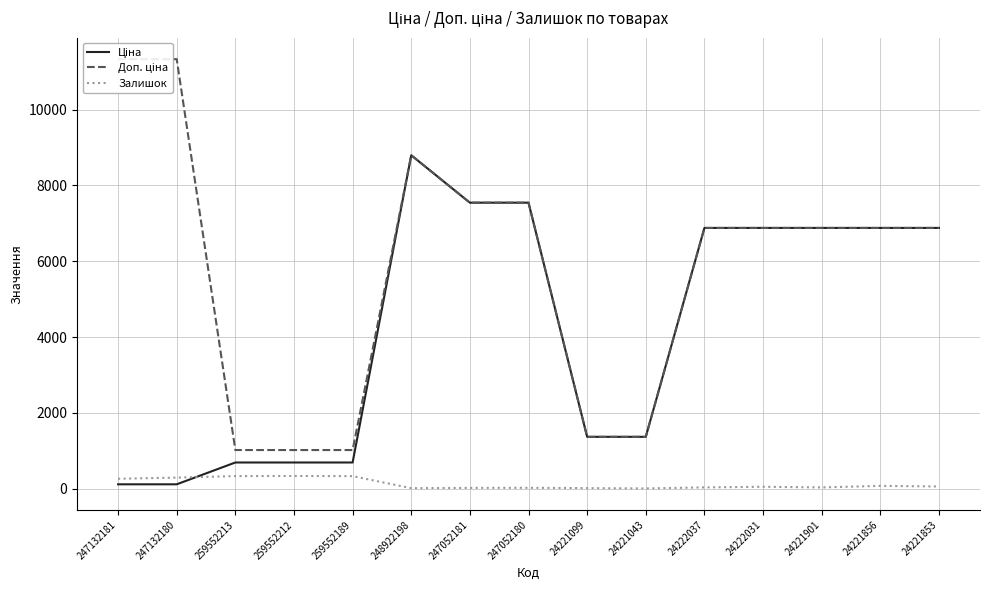

What is the average value of the Доп. ціна series?

5782.7